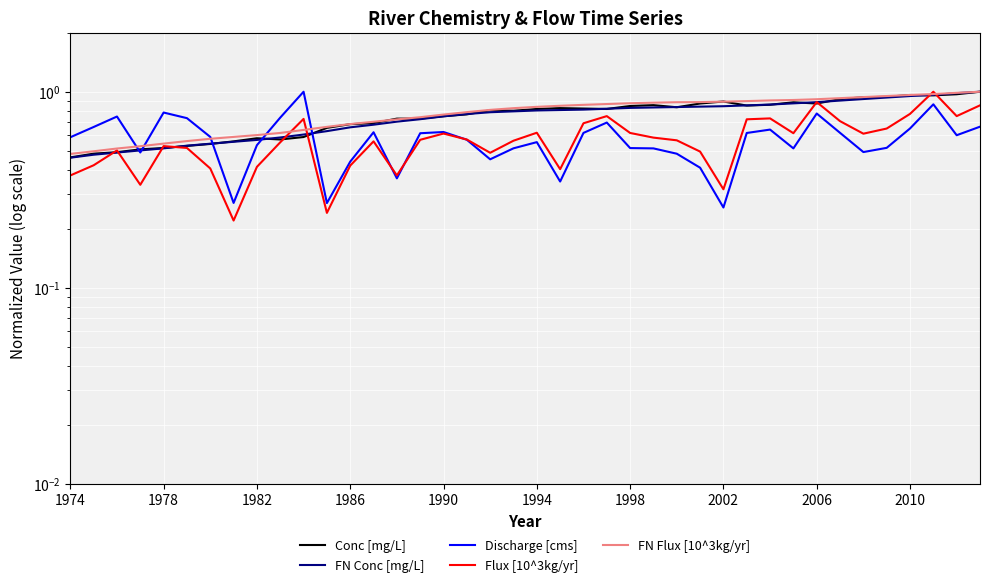

What is the average value of the FN Conc [mg/L] series?

0.7